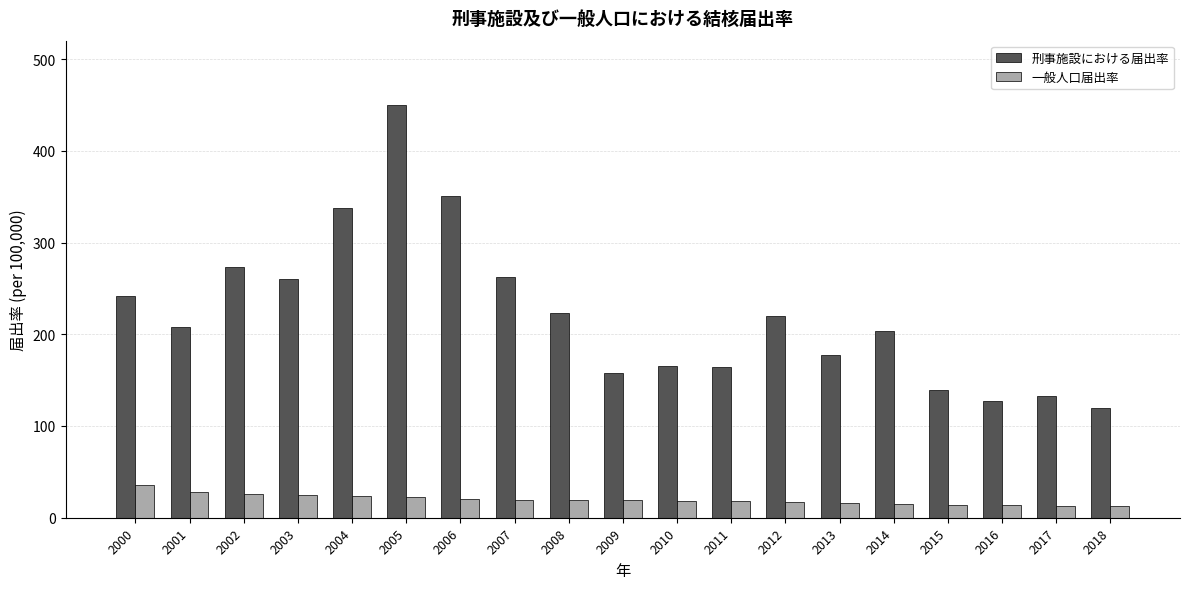

What is the total value across all series at 2005?

472.6